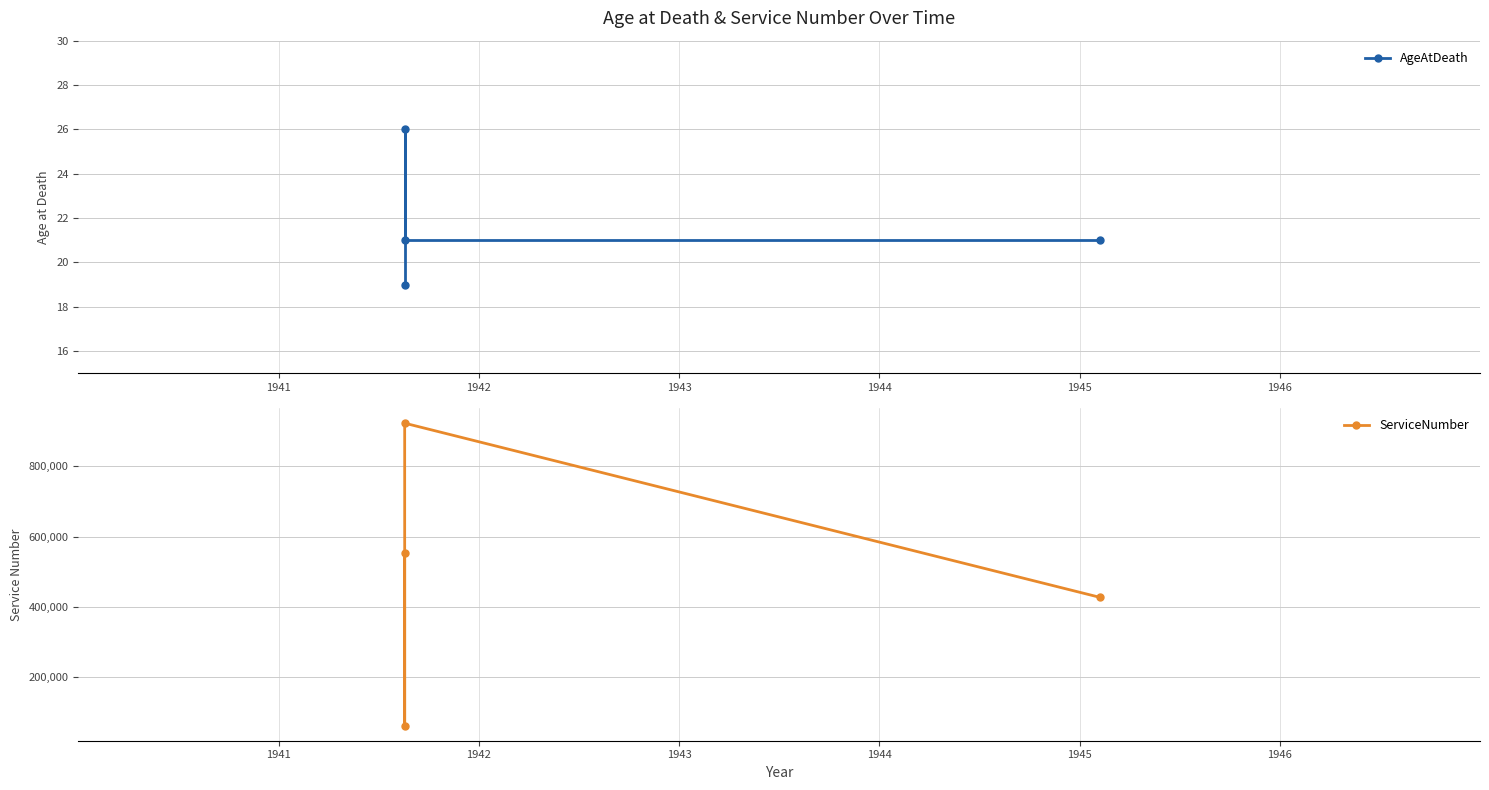

In AgeAtDeath, how many points are higher than both neighbors (excluding endpoints)?

1